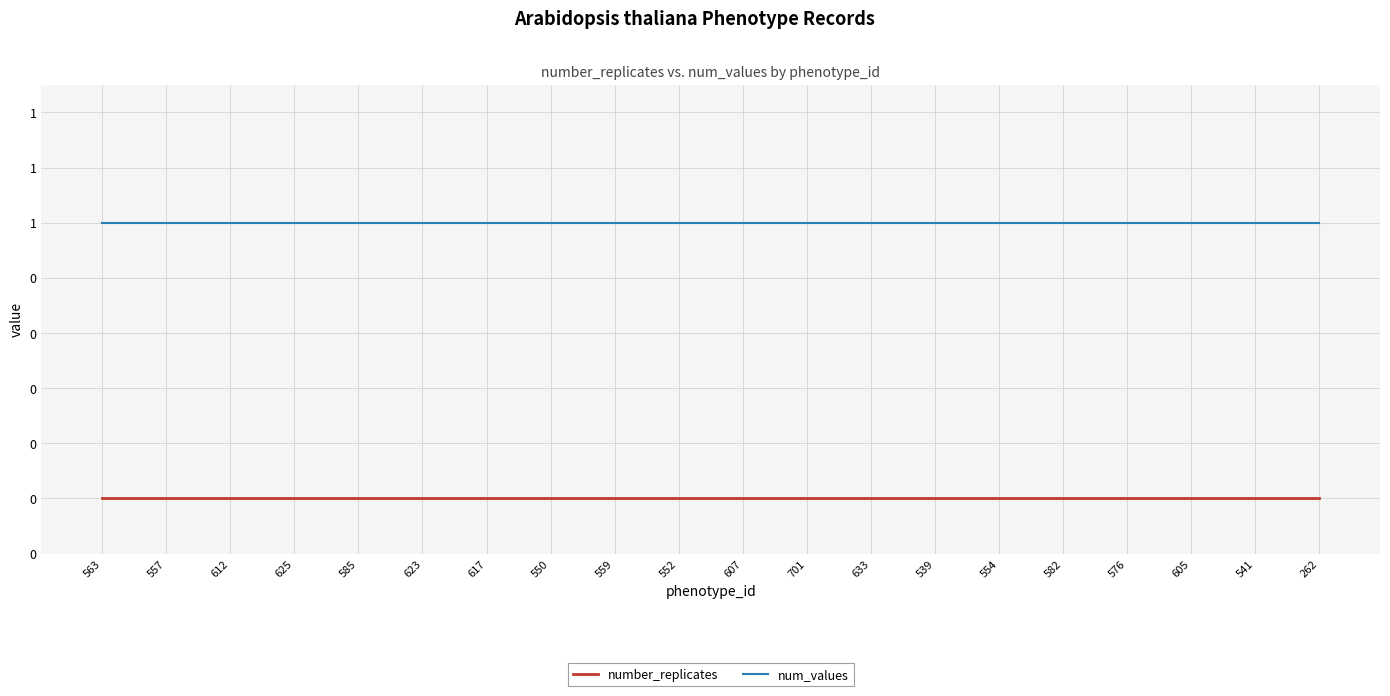

What is the label of the 2nd point from the left?

557